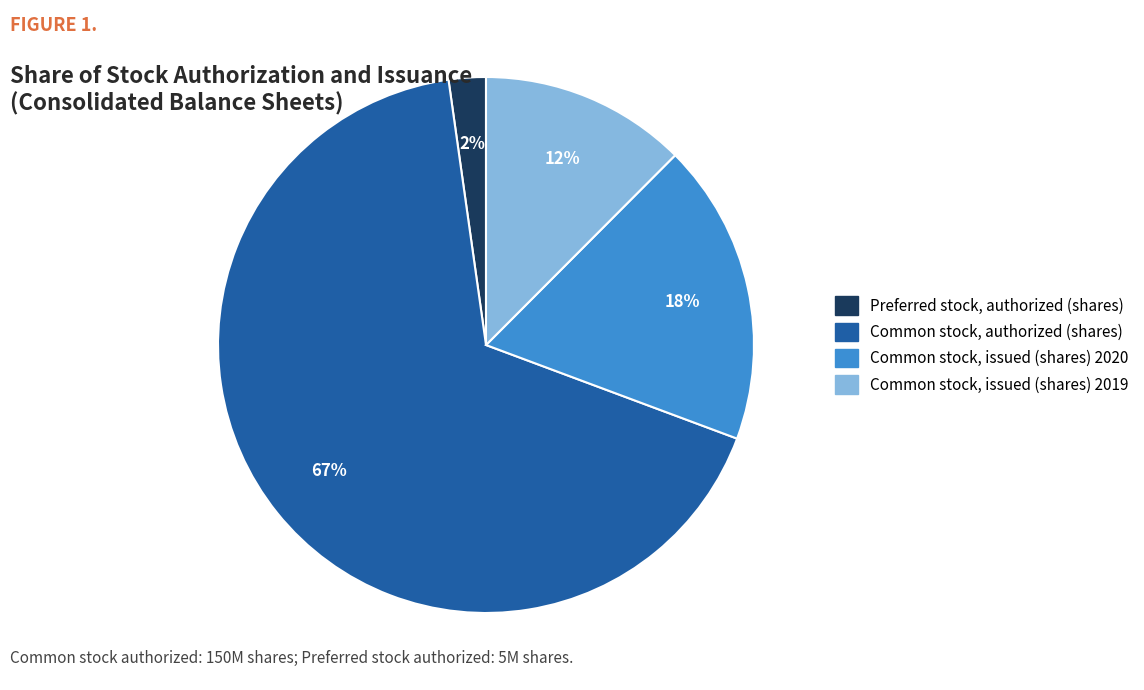

Rank the categories by value from lowest to highest.

Preferred stock, authorized (shares), Common stock, issued (shares) 2019, Common stock, issued (shares) 2020, Common stock, authorized (shares)